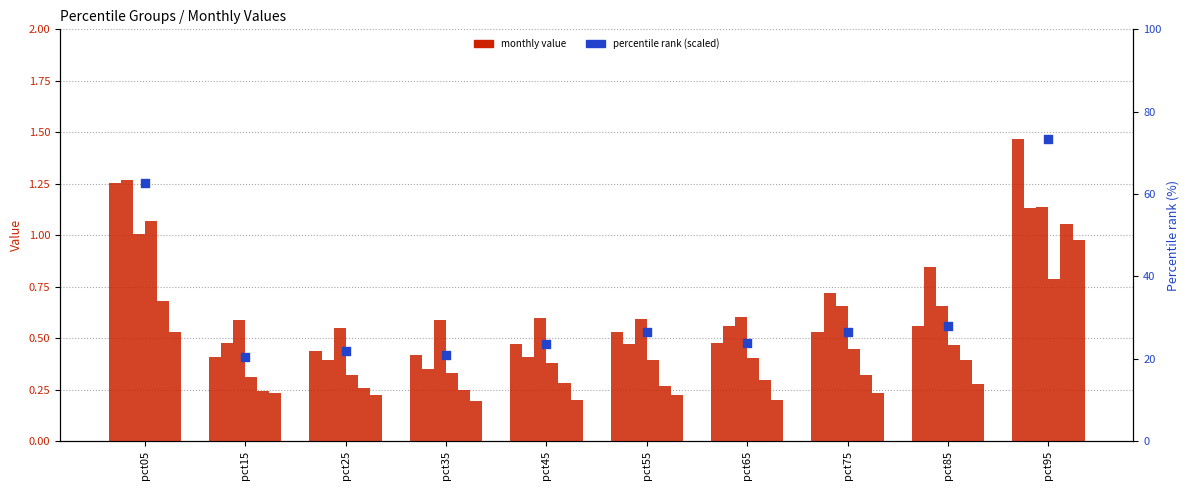

Which series reaches the maximum Y coordinate?

mean rank (scaled)